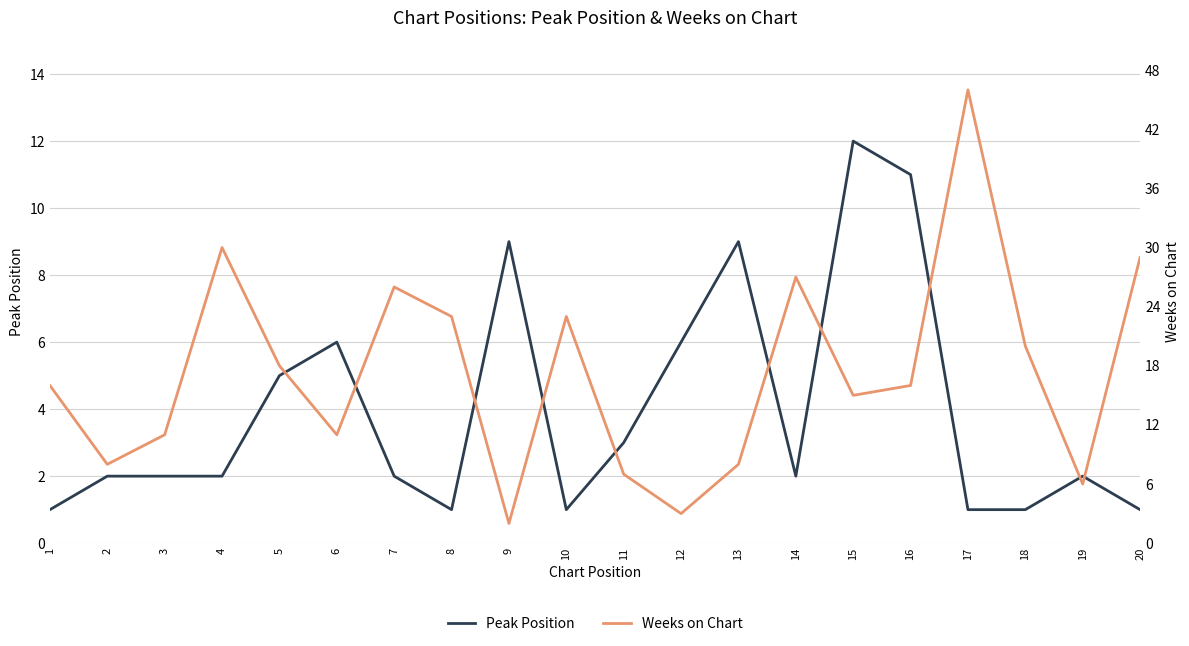

List the series in order of their peak value, lowest first.

Peak Position, Weeks on Chart